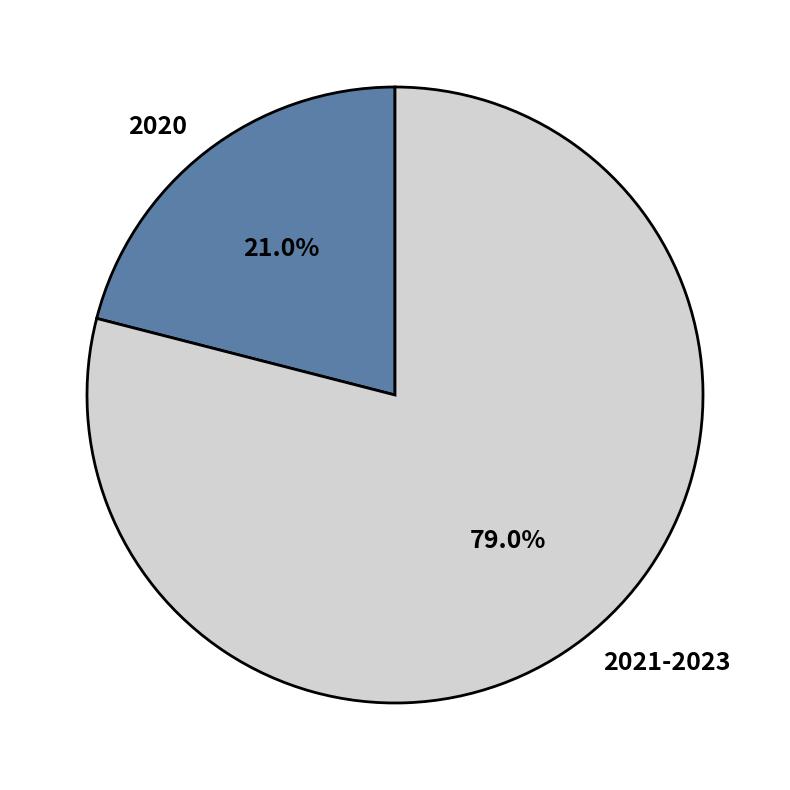

Rank the categories by value from highest to lowest.

2021-2023, 2020